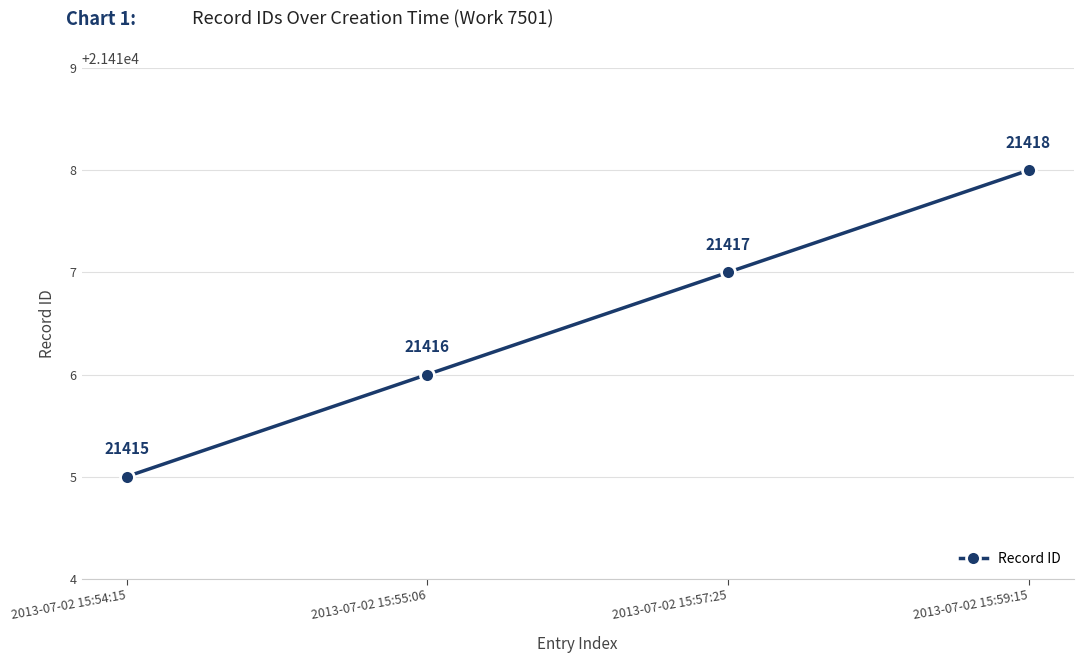

List the labels in order of value, largest first.

2013-07-02 15:59:15, 2013-07-02 15:57:25, 2013-07-02 15:55:06, 2013-07-02 15:54:15